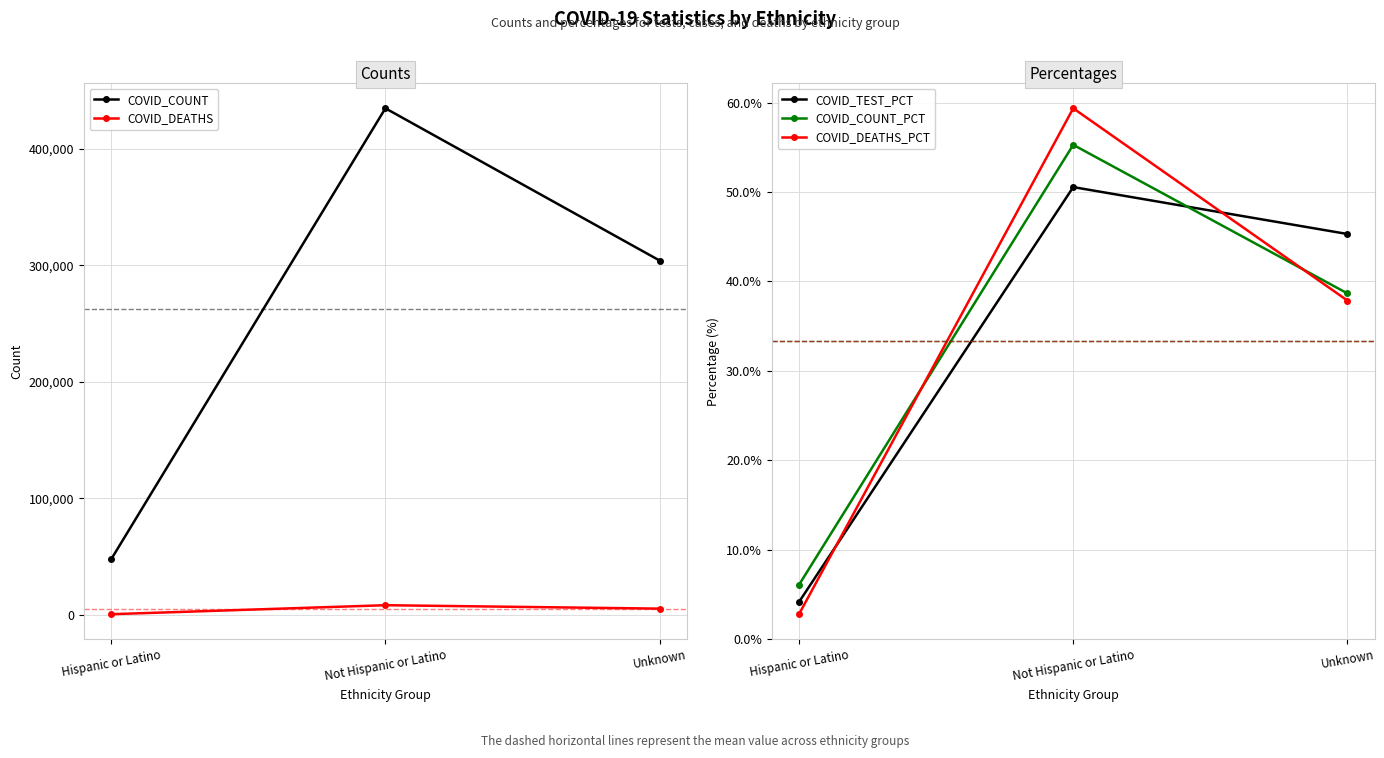

The COVID_DEATHS_PCT series shows 2.8 at Hispanic or Latino. True or false?

True